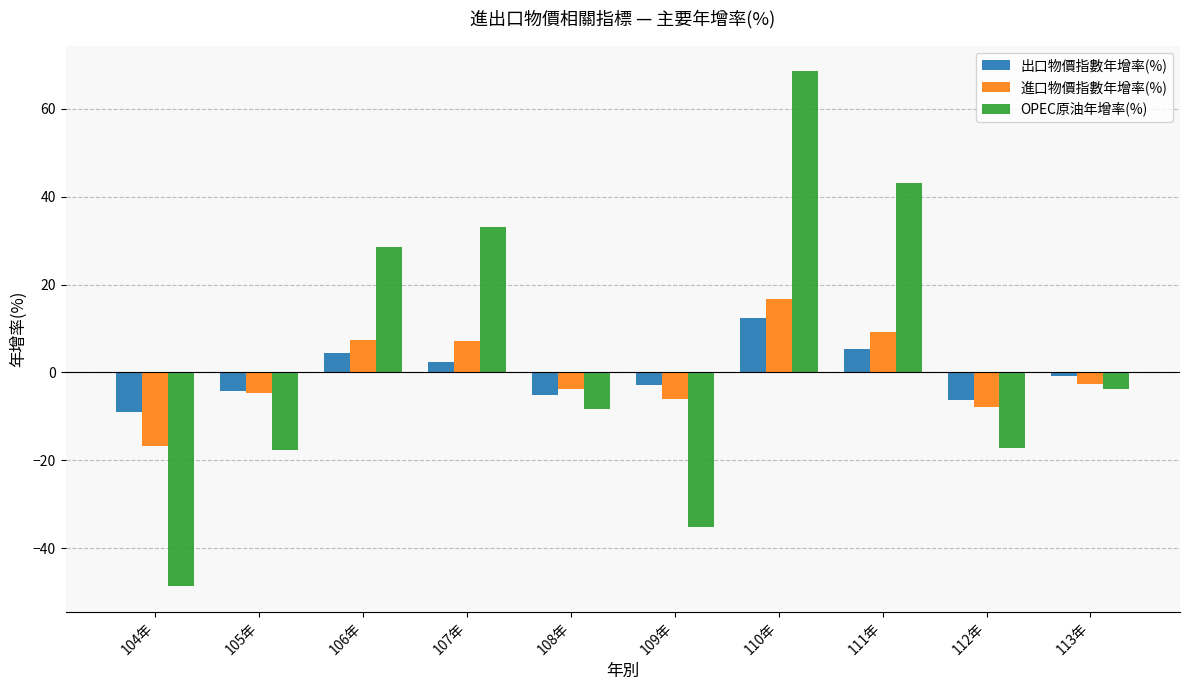

Rank the series by their maximum value, from highest to lowest.

OPEC原油年增率(%), 進口物價指數年增率(%), 出口物價指數年增率(%)